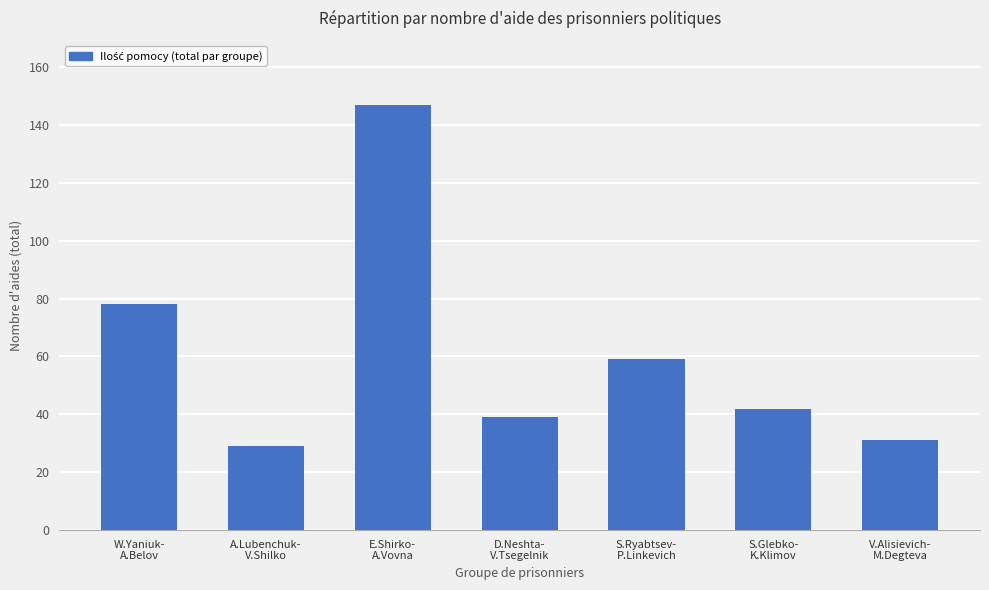

At which label is the value closest to 88?

W.Yaniuk-
A.Belov